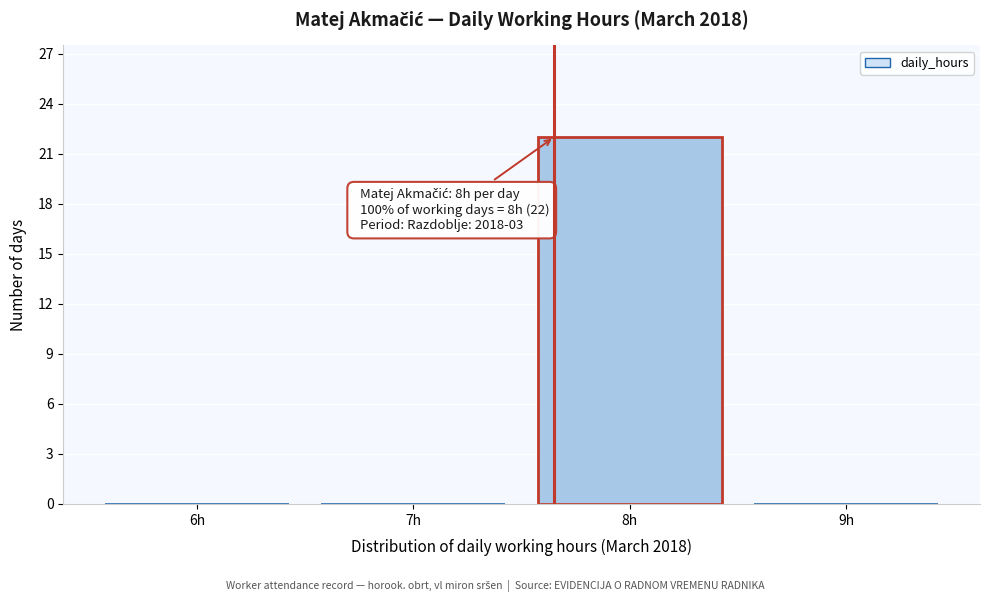

Reading right to left, list all the values displayed in this chart.

9h=0	8h=22	7h=0	6h=0